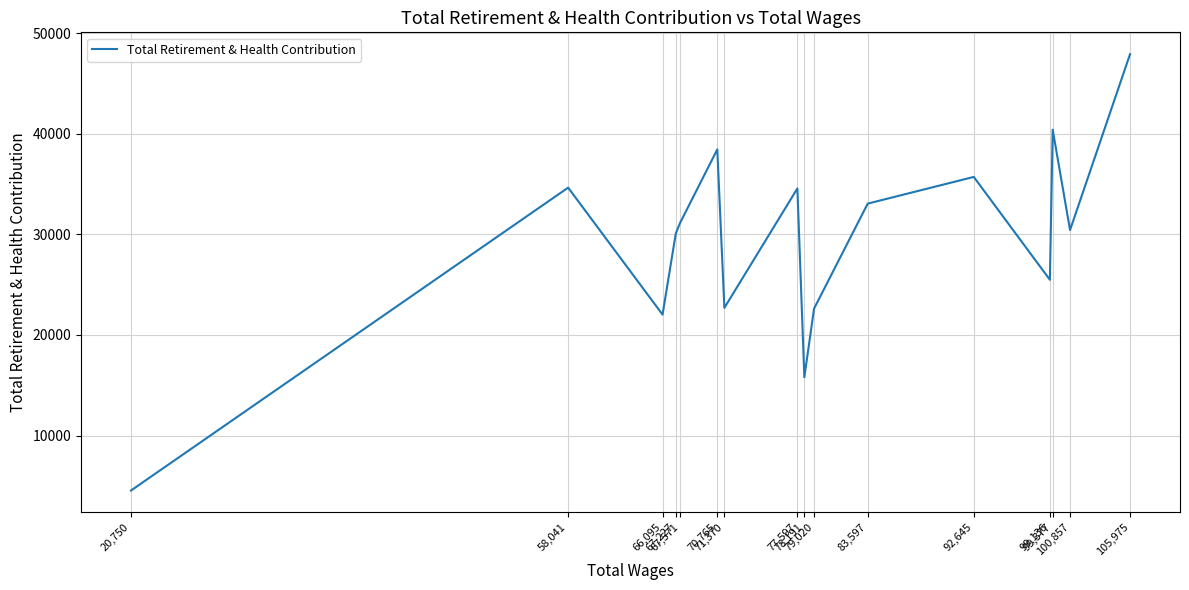

Where is the data nearest to the value 26219?

99,136